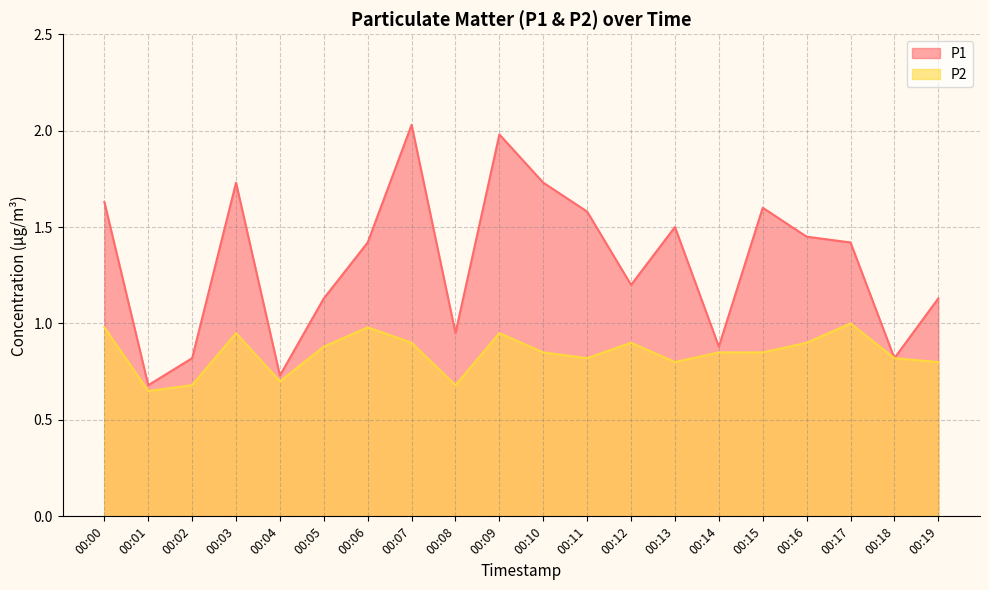

What is the sum of the P2 values at 00:10 and 00:19?

1.6